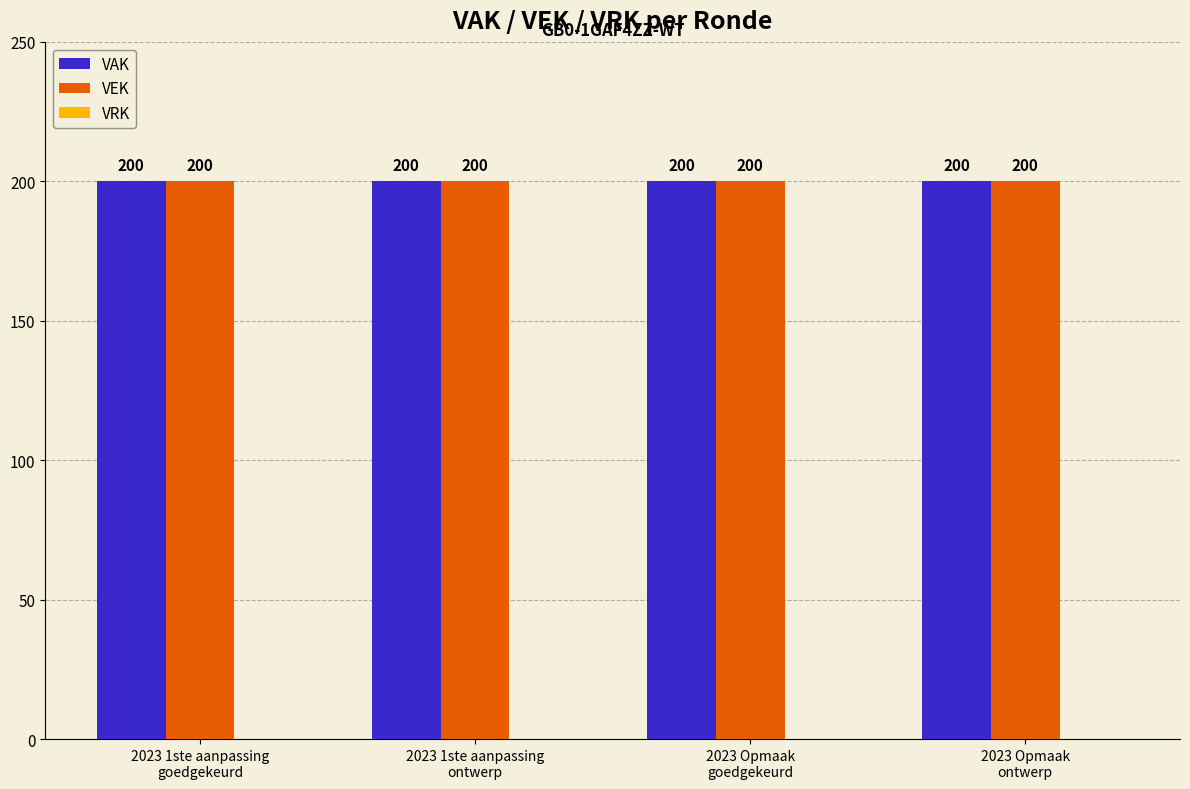

Are the bars horizontal?

No